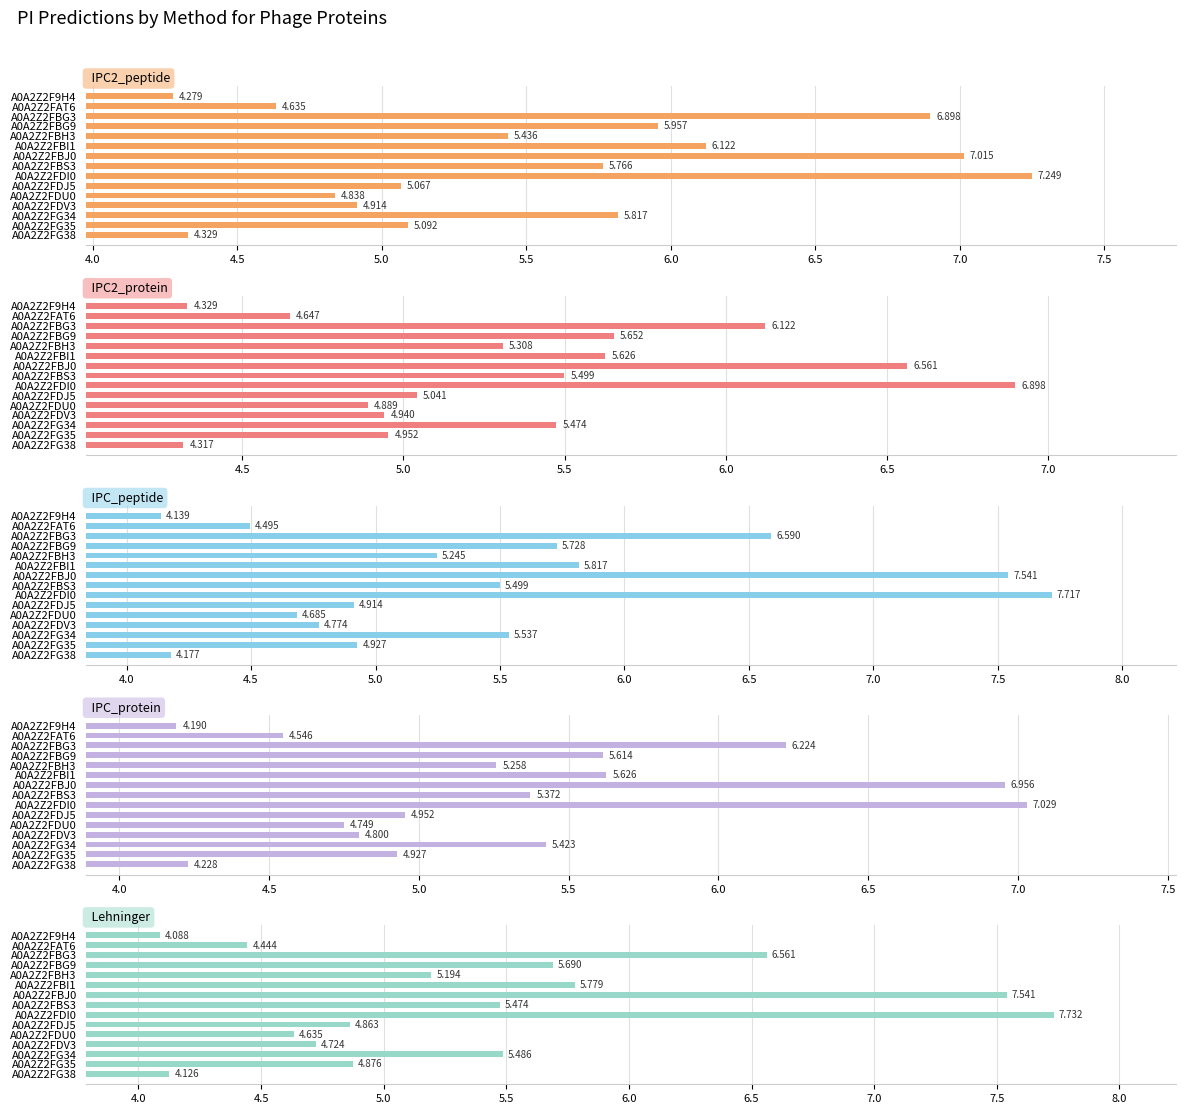

What is the value of the IPC2_protein bar at the 4th from the left?

5.7